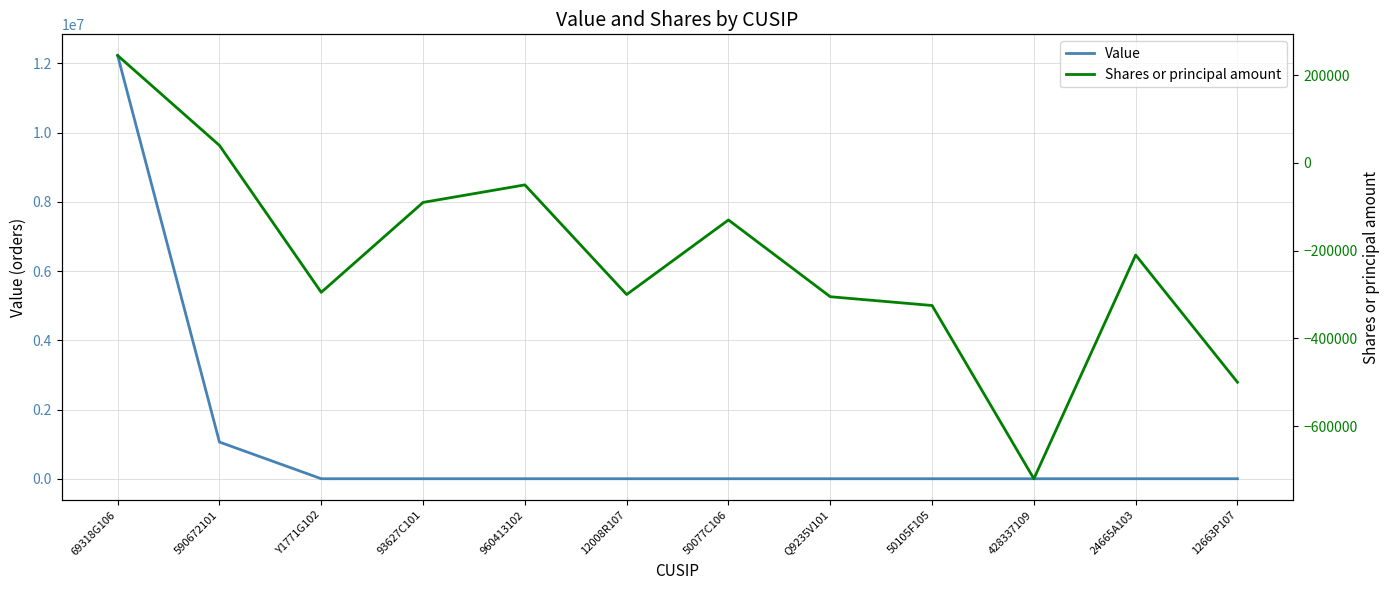

What is the difference between the maximum and minimum values in the Value series?

12228000